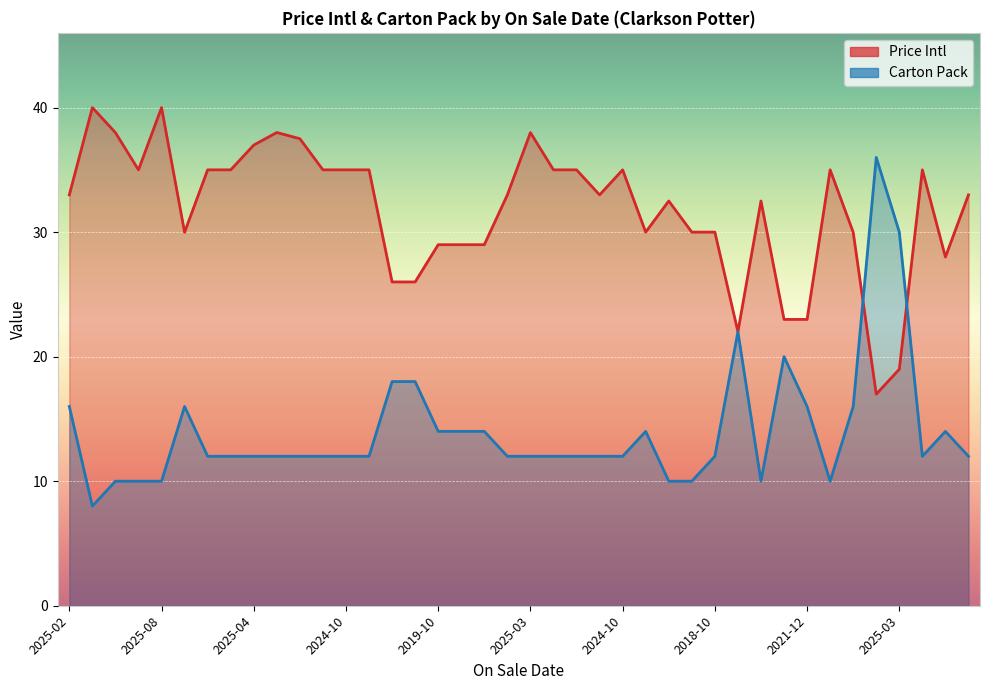

How many data points in Price Intl are above 32?

24